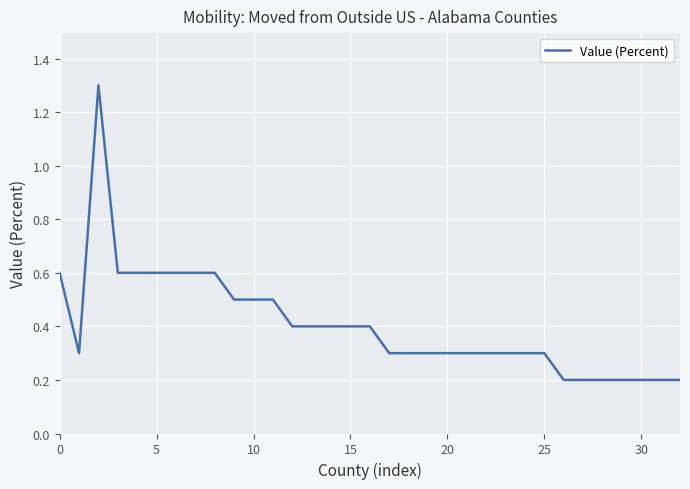

What is the greatest value displayed?

1.3